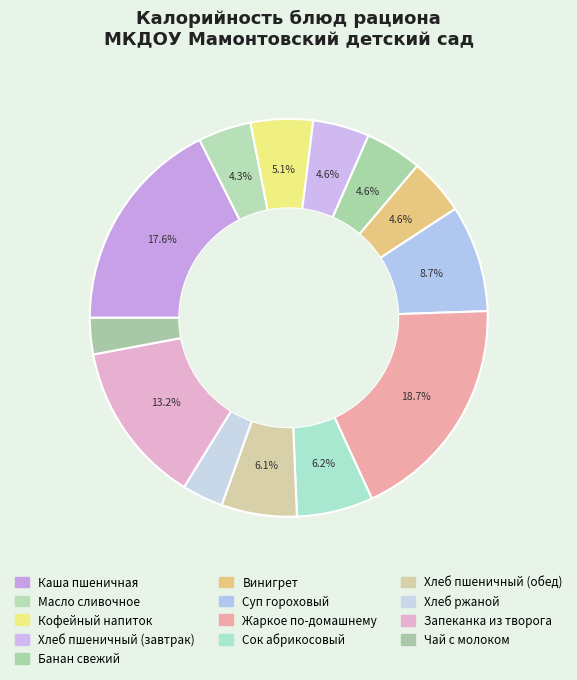

How many slices are in this pie chart?

13